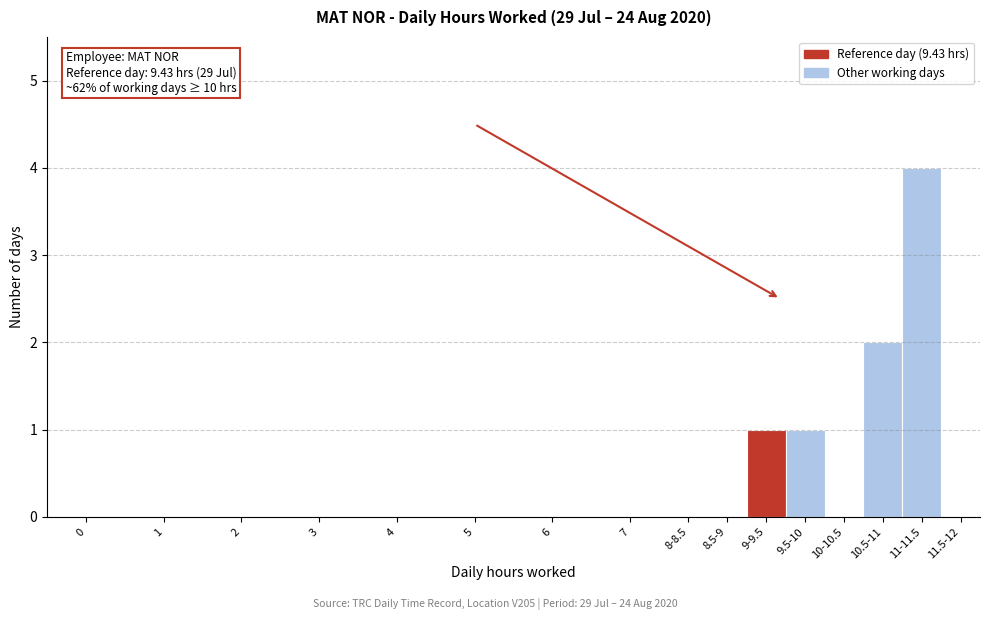

Reading right to left, list all the values displayed in this chart.

11.5-12=0	11-11.5=4	10.5-11=2	10-10.5=0	9.5-10=1	9-9.5=1	8.5-9=0	8-8.5=0	7=0	6=0	5=0	4=0	3=0	2=0	1=0	0=0